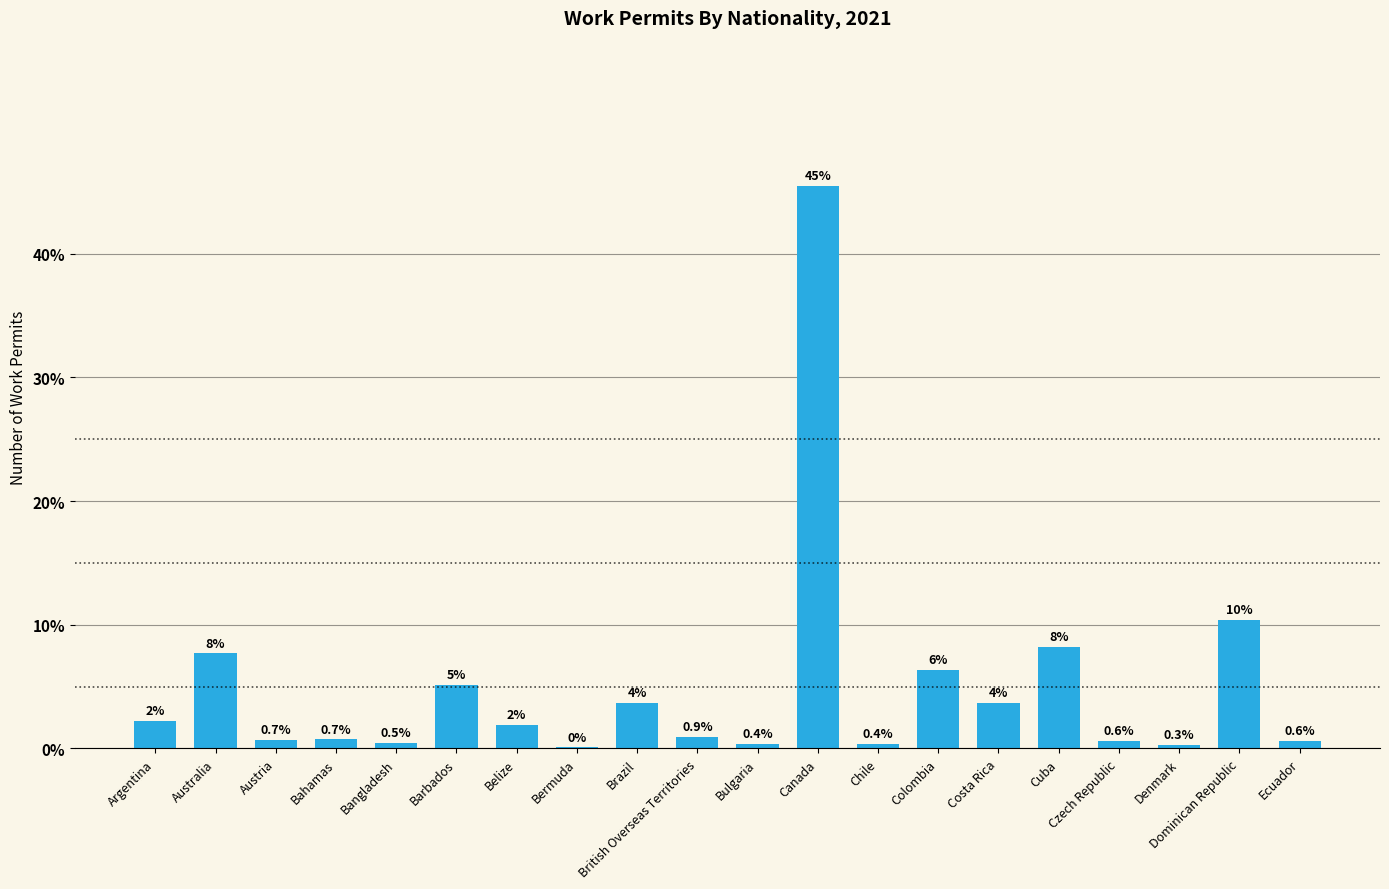

What position from the right is Bahamas?

17